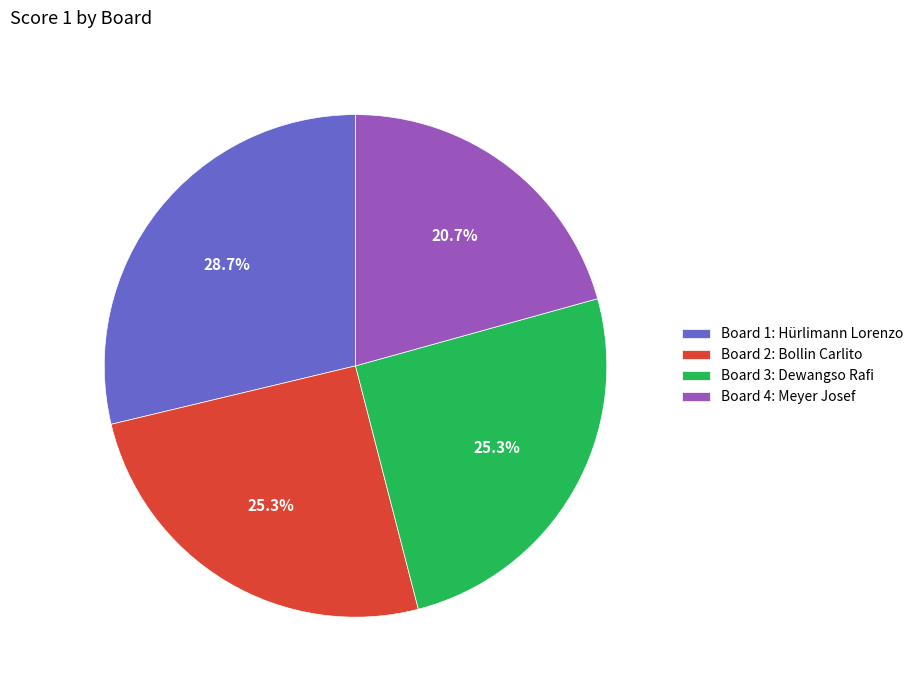

Which has a higher value, Board 1: Hürlimann Lorenzo or Board 3: Dewangso Rafi?

Board 1: Hürlimann Lorenzo